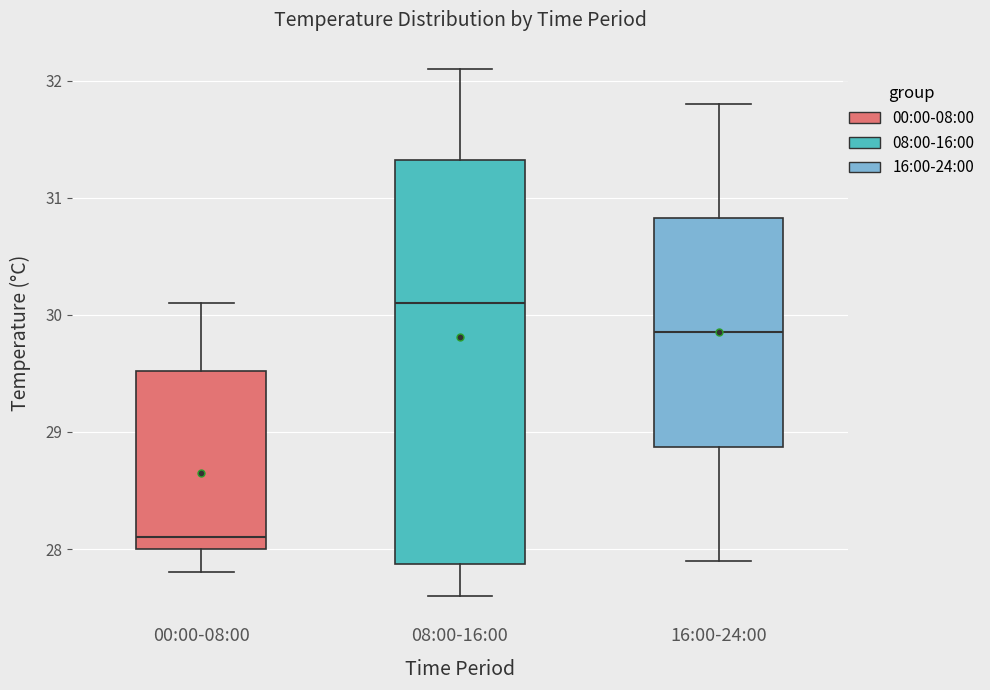

Which box is the tallest, from its lower edge to its upper edge?

08:00-16:00